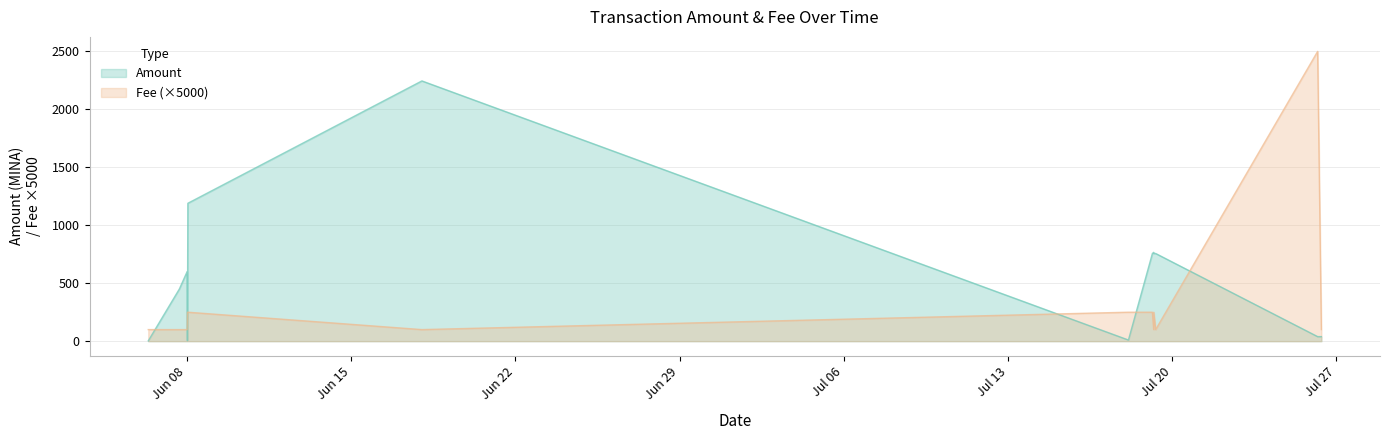

At which label does Fee reach its peak?

2021-07-26 04:42:00